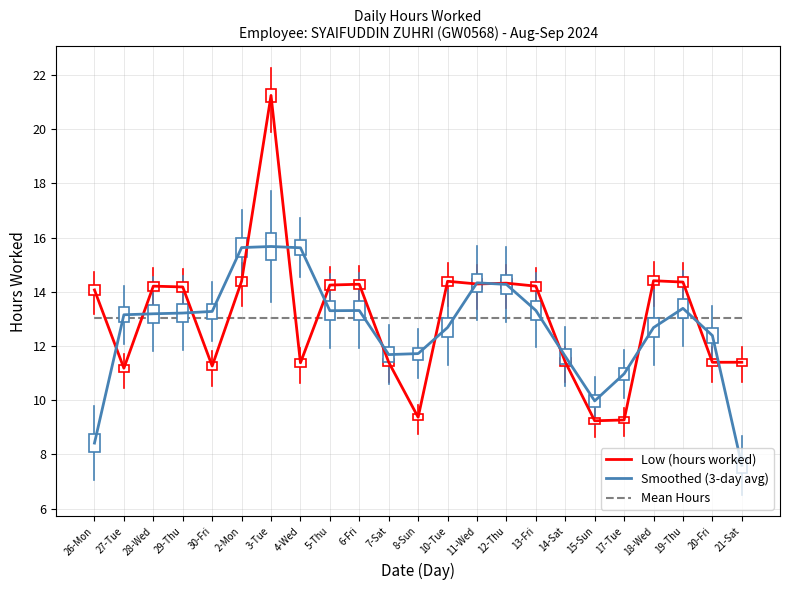

The value of Low (hours worked) at 3-Tue is 21.2. True or false?

True